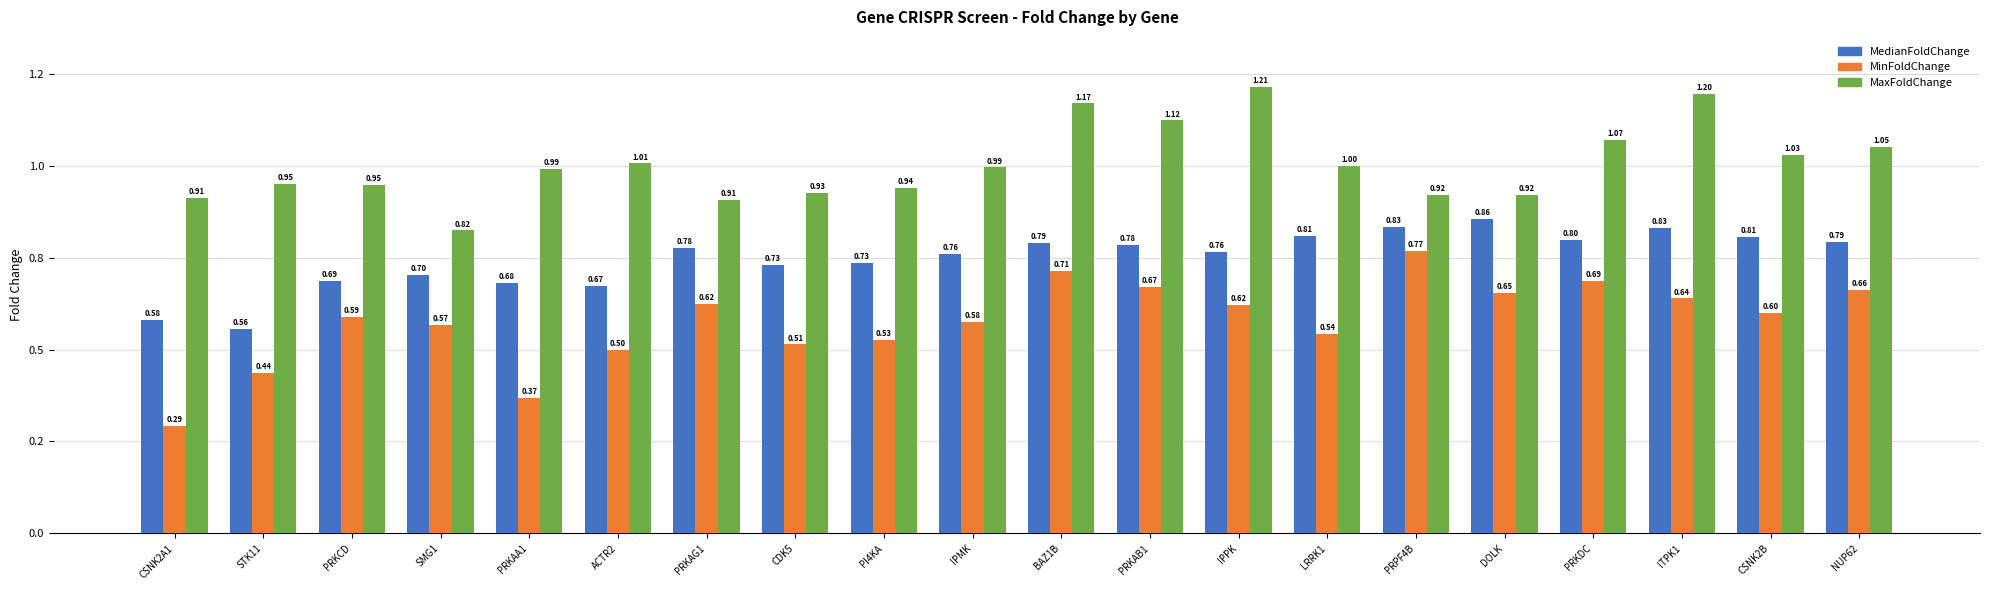

At PRKAB1, list the series in order from smallest to largest.

MinFoldChange, MedianFoldChange, MaxFoldChange